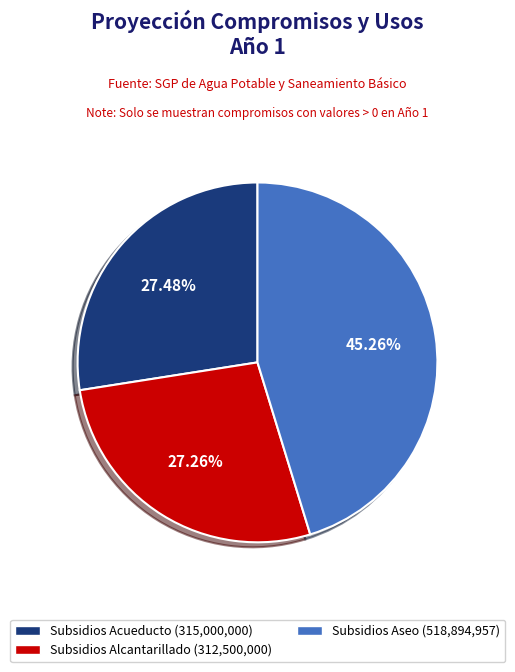

Is there any slice that represents more than half of the pie?

No